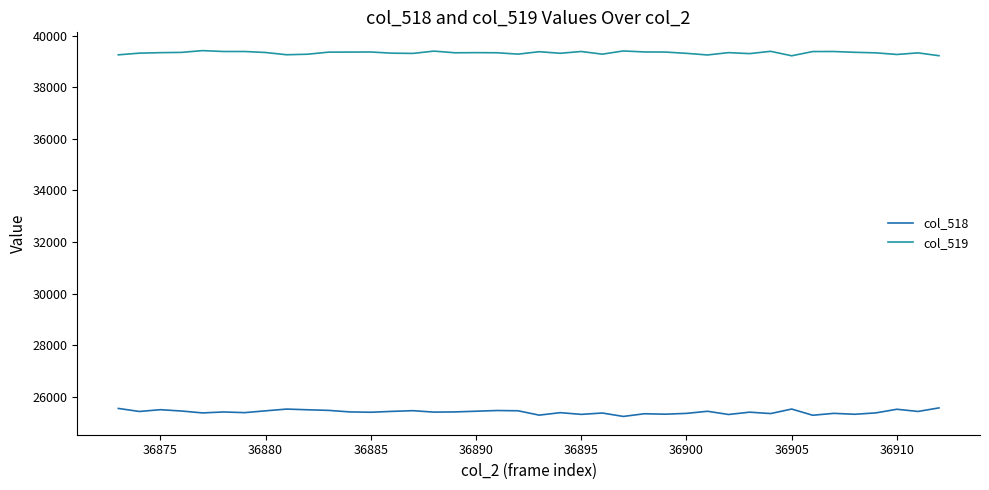

List the series in order of their peak value, highest first.

col_519, col_518